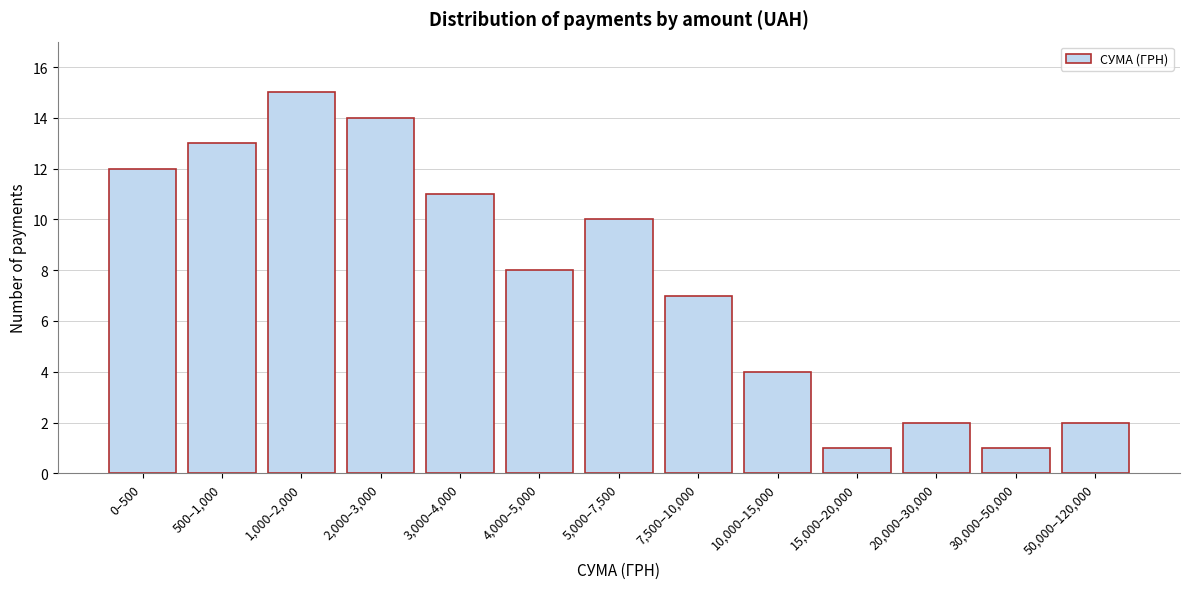

Reading left to right, list all the values displayed in this chart.

12	13	15	14	11	8	10	7	4	1	2	1	2